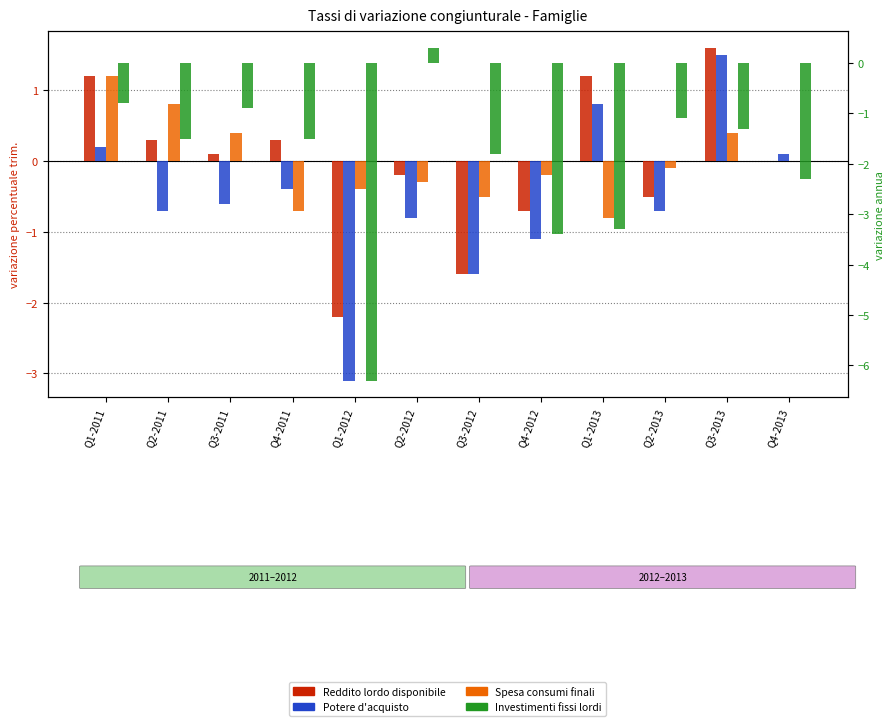

What are all the series names shown in the legend?

Reddito lordo disponibile, Potere d'acquisto, Spesa consumi finali, Investimenti fissi lordi